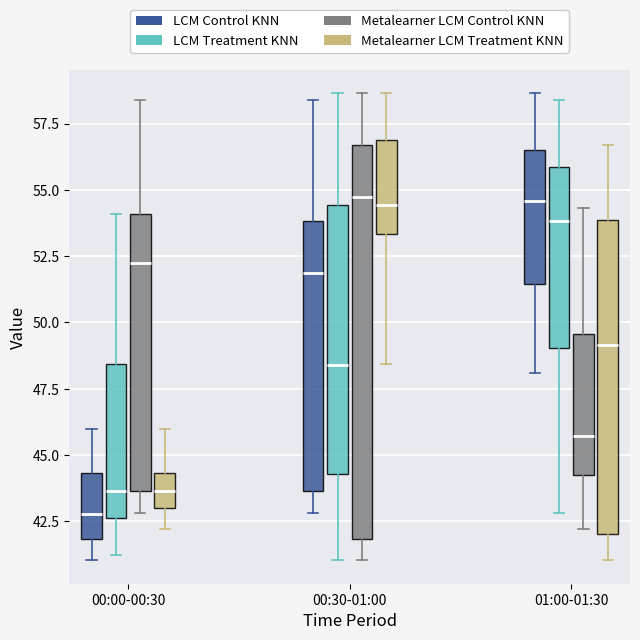

Reading left to right, read every box against the y-axis: the position of its median line, the range the box covers, and the ends of its whiskers. The values are not printed on the chart, so give them approximately, as read against the axis.

00:00-00:30 (LCM Control KNN): median 43.0, box 42.0 to 44.5, whiskers 41.0 to 46.0
00:00-00:30 (LCM Treatment KNN): median 43.5, box 42.5 to 48.5, whiskers 41.5 to 54.0
00:00-00:30 (Metalearner LCM Control KNN): median 52.0, box 43.5 to 54.0, whiskers 43.0 to 58.5
00:00-00:30 (Metalearner LCM Treatment KNN): median 43.5, box 43.0 to 44.5, whiskers 42.0 to 46.0
00:30-01:00 (LCM Control KNN): median 52.0, box 43.5 to 54.0, whiskers 43.0 to 58.5
00:30-01:00 (LCM Treatment KNN): median 48.5, box 44.5 to 54.5, whiskers 41.0 to 58.5
00:30-01:00 (Metalearner LCM Control KNN): median 55.0, box 42.0 to 56.5, whiskers 41.0 to 58.5
00:30-01:00 (Metalearner LCM Treatment KNN): median 54.5, box 53.5 to 57.0, whiskers 48.5 to 58.5
01:00-01:30 (LCM Control KNN): median 54.5, box 51.5 to 56.5, whiskers 48.0 to 58.5
01:00-01:30 (LCM Treatment KNN): median 54.0, box 49.0 to 56.0, whiskers 43.0 to 58.5
01:00-01:30 (Metalearner LCM Control KNN): median 45.5, box 44.5 to 49.5, whiskers 42.0 to 54.5
01:00-01:30 (Metalearner LCM Treatment KNN): median 49.0, box 42.0 to 54.0, whiskers 41.0 to 56.5